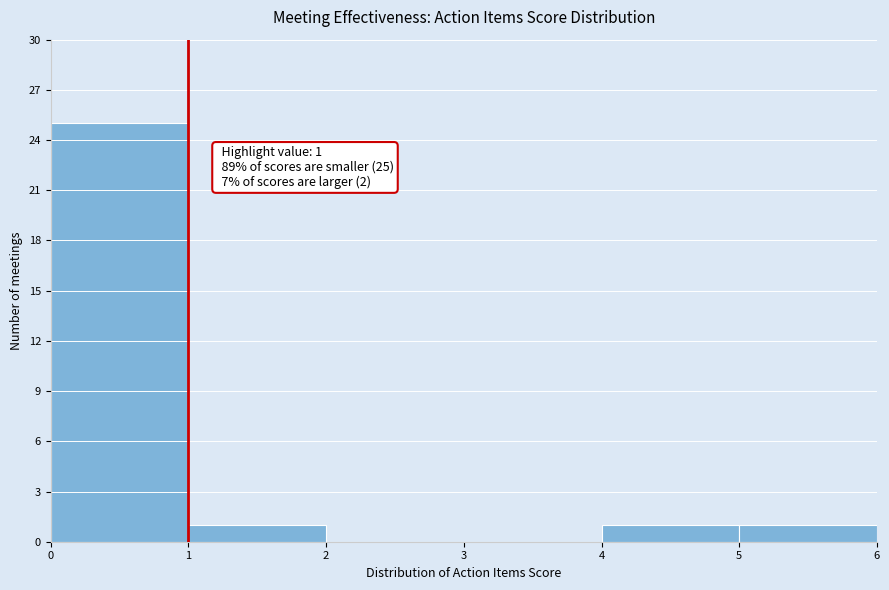

Over which range of the x-axis is the bar tallest?

0 to 1